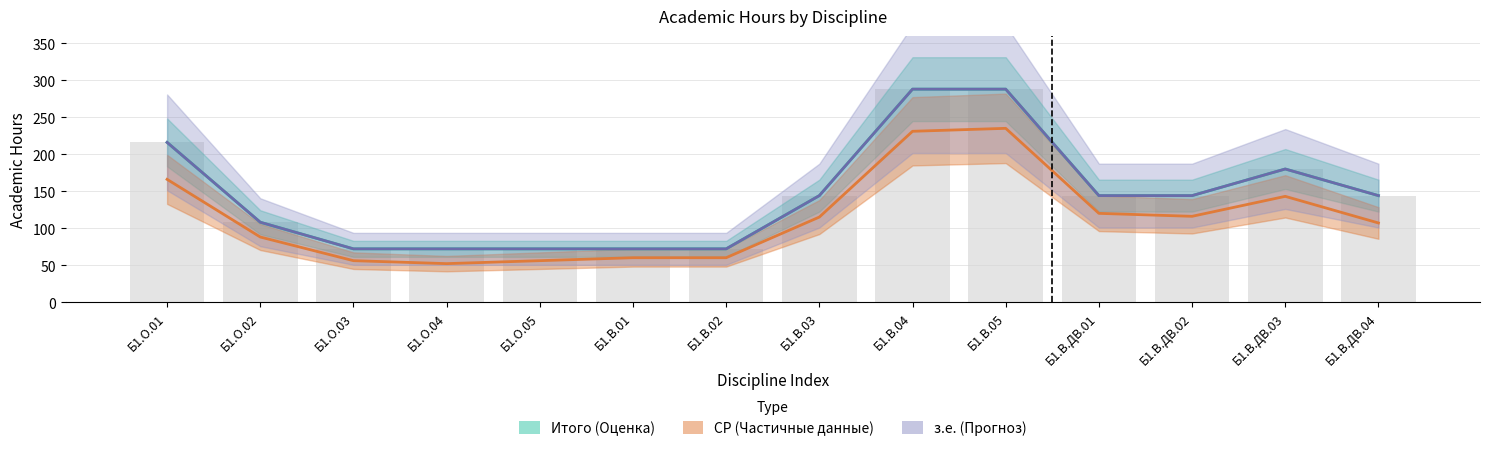

Which category has the highest value in the з.е. series?

Б1.В.04